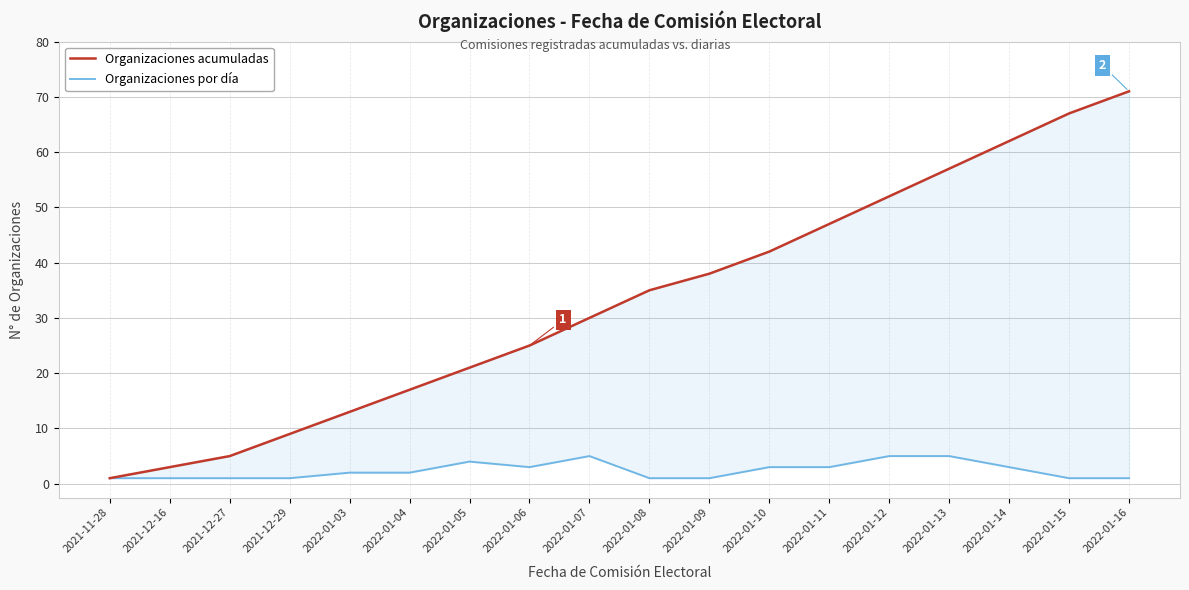

What position from the right is 2021-11-28?

18